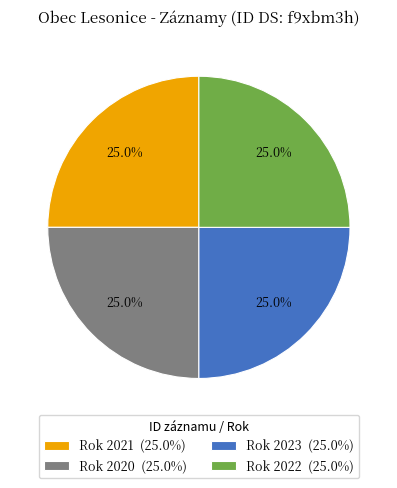

How much of the chart is everything except Rok 2020 (25.0%)?

75.0%